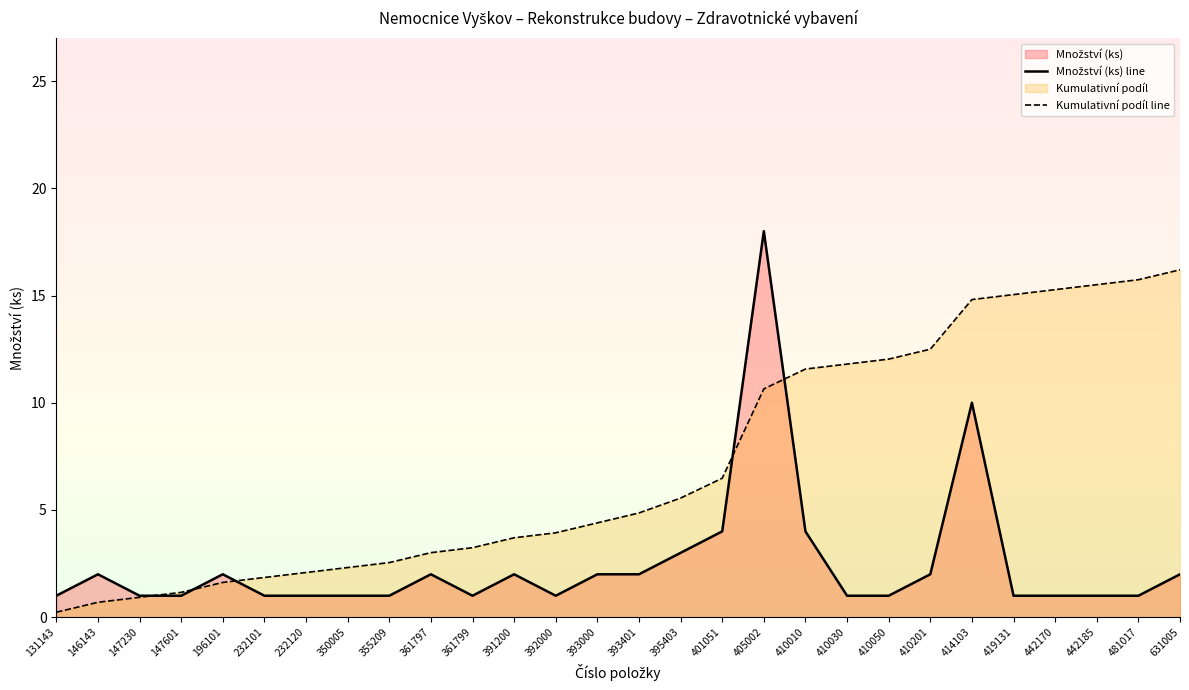

Count the number of categories in the chart.

28